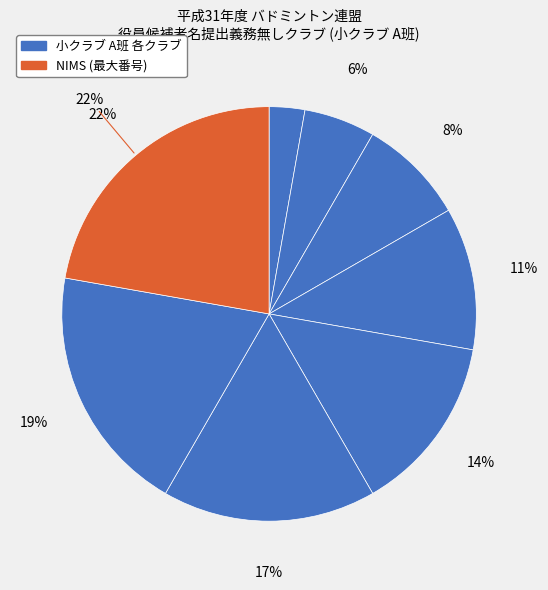

Count the number of slices in the pie.

8